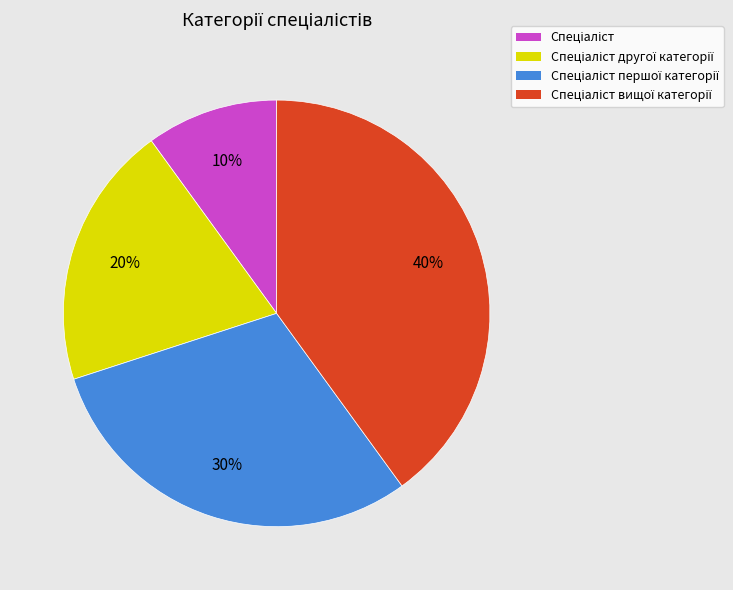

Does any single category account for the majority?

No